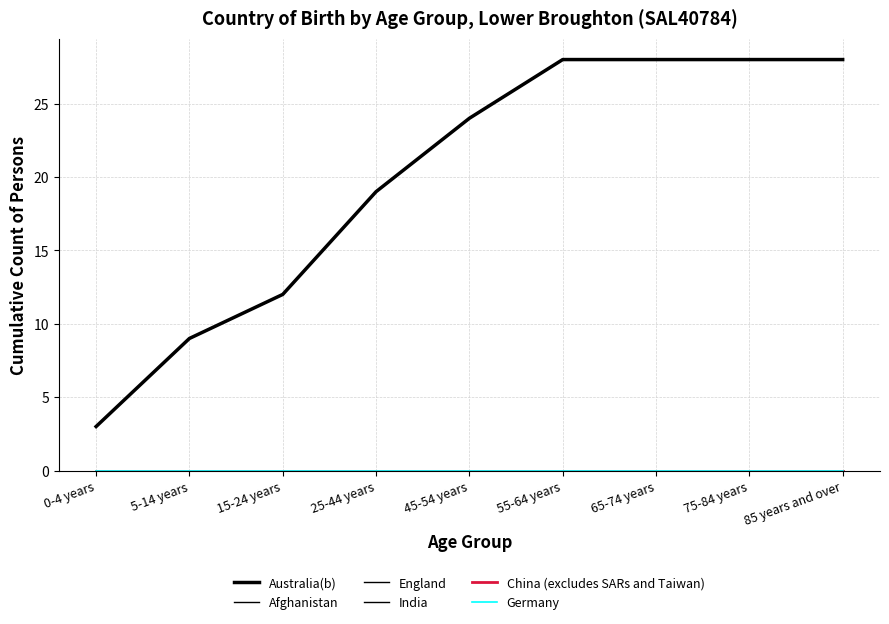

What is the maximum value shown in the chart?

28